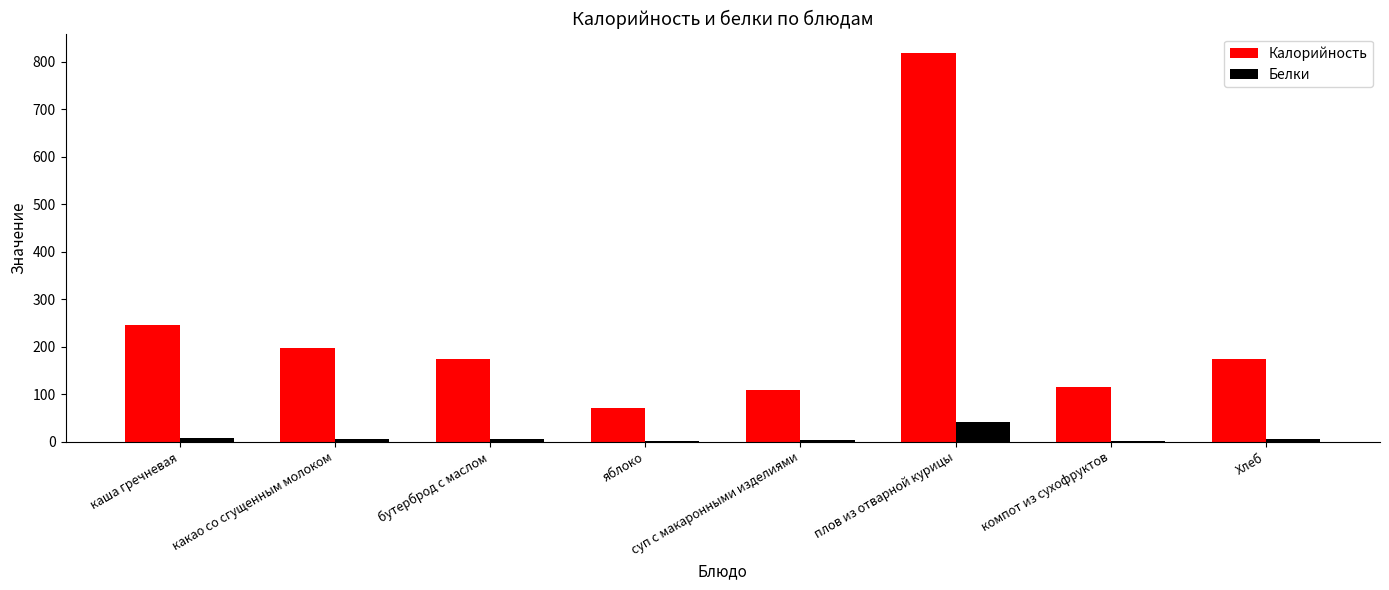

Which series has the largest total across all categories?

Калорийность